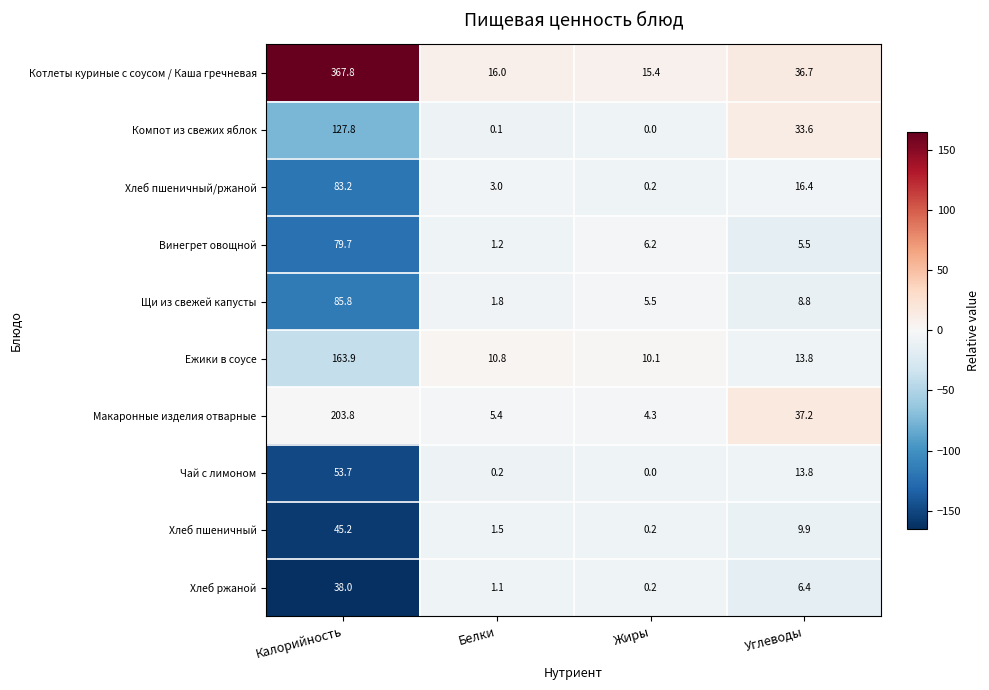

What is the maximum value shown in the chart?

367.8